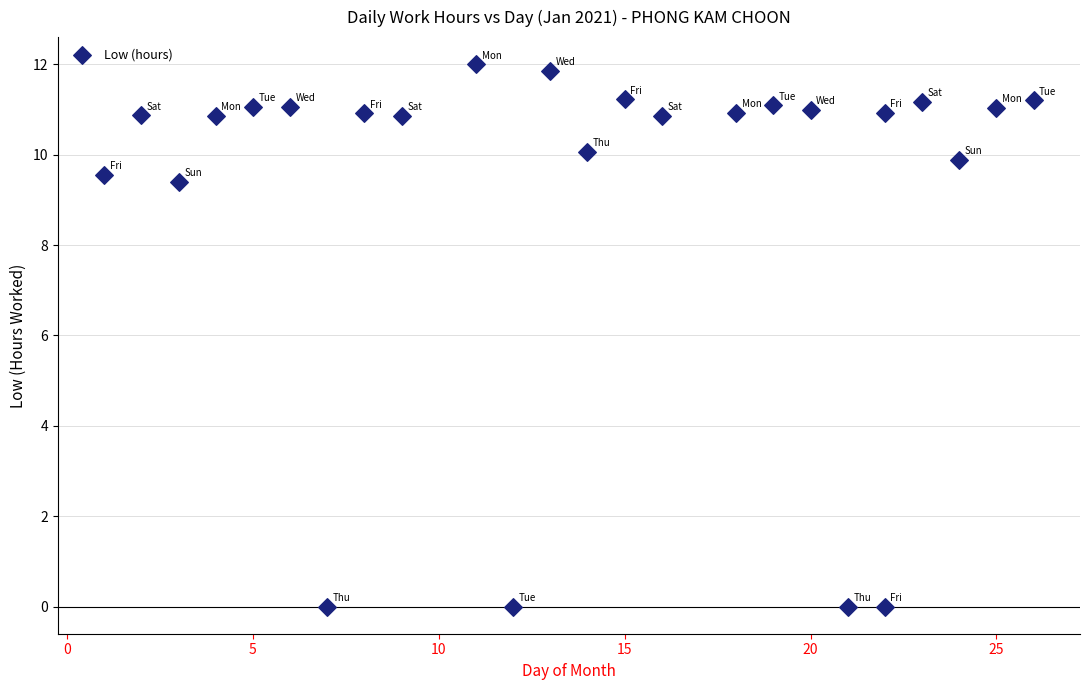

What is the range of X values (max minus min)?

25.0